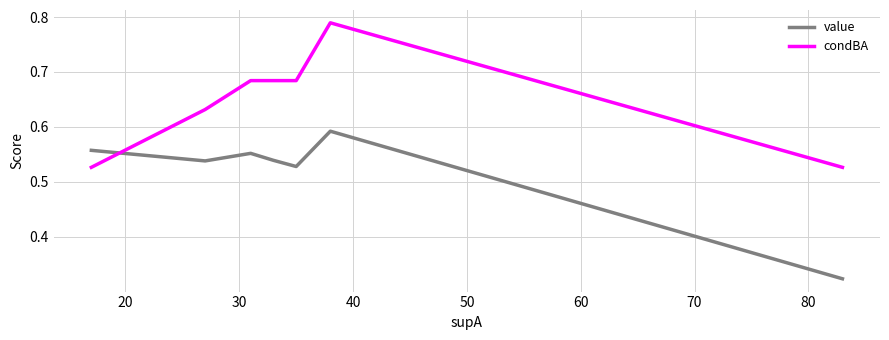

After their last crossing, which series has the higher values: condBA or value?

condBA